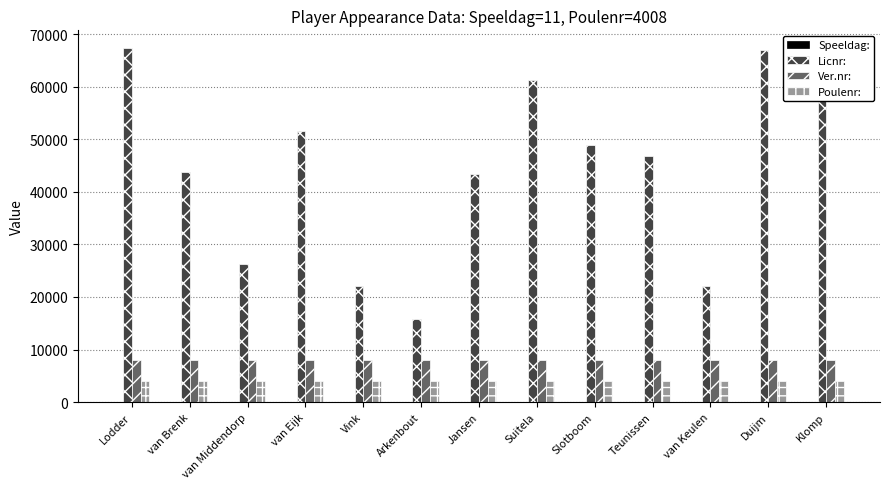

How many groups of bars are there?

13